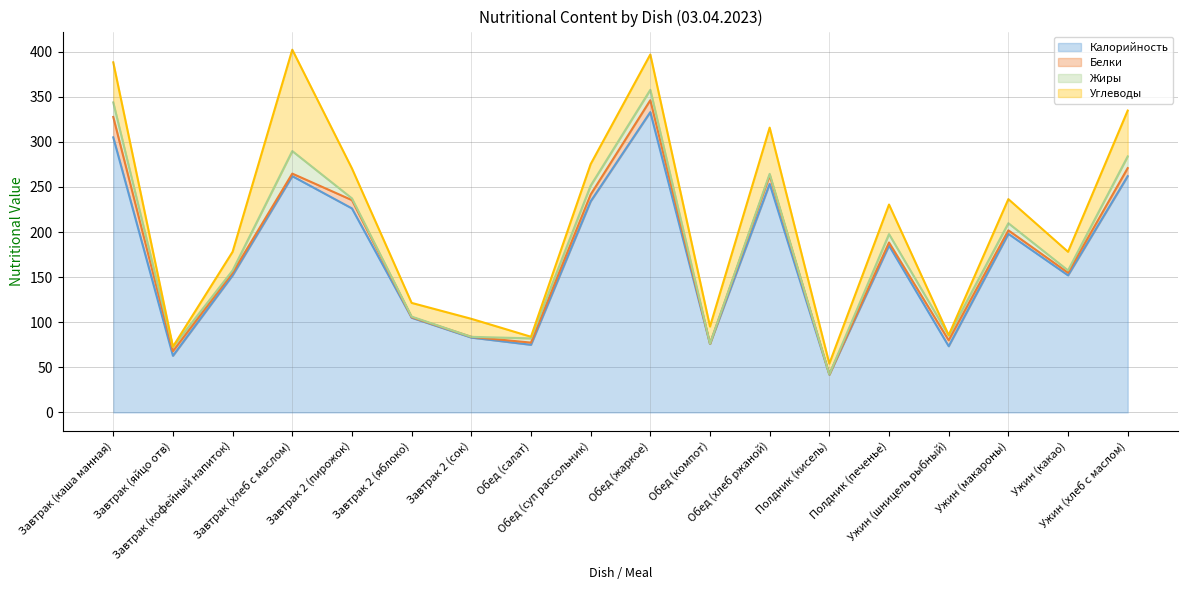

Reading left to right, transcribe all the data shown in this chart.

Калорийность: Завтрак (каша манная)=305.0	Завтрак (яйцо отв)=62.8	Завтрак (кофейный напиток)=152.0	Завтрак (хлеб с маслом)=262.0	Завтрак 2 (пирожок)=226.2	Завтрак 2 (яблоко)=105.0	Завтрак 2 (сок)=83.0	Обед (салат)=75.0	Обед (суп рассольник)=234.0	Обед (жаркое)=333.0	Обед (компот)=76.0	Обед (хлеб ржаной)=253.4	Полдник (кисель)=42.0	Полдник (печенье)=185.0	Ужин (шницель рыбный)=73.4	Ужин (макароны)=198.0	Ужин (какао)=152.0	Ужин (хлеб с маслом)=262.0
Белки: Завтрак (каша манная)=22.6	Завтрак (яйцо отв)=5.1	Завтрак (кофейный напиток)=2.9	Завтрак (хлеб с маслом)=2.8	Завтрак 2 (пирожок)=9.2	Завтрак 2 (яблоко)=0.6	Завтрак 2 (сок)=0.8	Обед (салат)=2.4	Обед (суп рассольник)=7.6	Обед (жаркое)=13.2	Обед (компот)=0.2	Обед (хлеб ржаной)=9.4	Полдник (кисель)=0.1	Полдник (печенье)=3.4	Ужин (шницель рыбный)=6.6	Ужин (макароны)=3.9	Ужин (какао)=2.9	Ужин (хлеб с маслом)=8.9
Жиры: Завтрак (каша манная)=16.1	Завтрак (яйцо отв)=4.7	Завтрак (кофейный напиток)=2.5	Завтрак (хлеб с маслом)=25.0	Завтрак 2 (пирожок)=1.9	Завтрак 2 (яблоко)=0.6	Завтрак 2 (сок)=0.0	Обед (салат)=4.7	Обед (суп рассольник)=9.8	Обед (жаркое)=11.5	Обед (компот)=0.0	Обед (хлеб ржаной)=1.7	Полдник (кисель)=0.0	Полдник (печенье)=9.3	Ужин (шницель рыбный)=5.3	Ужин (макароны)=7.9	Ужин (какао)=2.5	Ужин (хлеб с маслом)=13.0
Углеводы: Завтрак (каша манная)=44.5	Завтрак (яйцо отв)=0.3	Завтрак (кофейный напиток)=20.7	Завтрак (хлеб с маслом)=112.4	Завтрак 2 (пирожок)=33.2	Завтрак 2 (яблоко)=15.2	Завтрак 2 (сок)=20.0	Обед (салат)=1.8	Обед (суп рассольник)=23.9	Обед (жаркое)=39.2	Обед (компот)=19.0	Обед (хлеб ржаной)=51.3	Полдник (кисель)=12.0	Полдник (печенье)=32.8	Ужин (шницель рыбный)=0.4	Ужин (макароны)=26.7	Ужин (какао)=20.7	Ужин (хлеб с маслом)=50.8